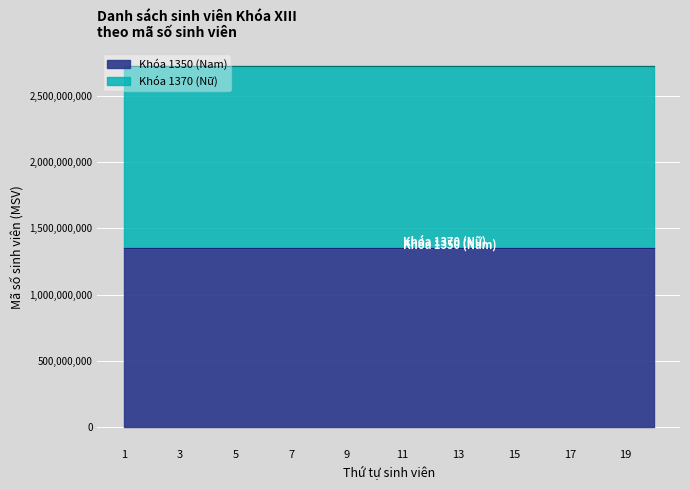

What is the highest value of the Khóa 1350 (Nam) series?

1350000269